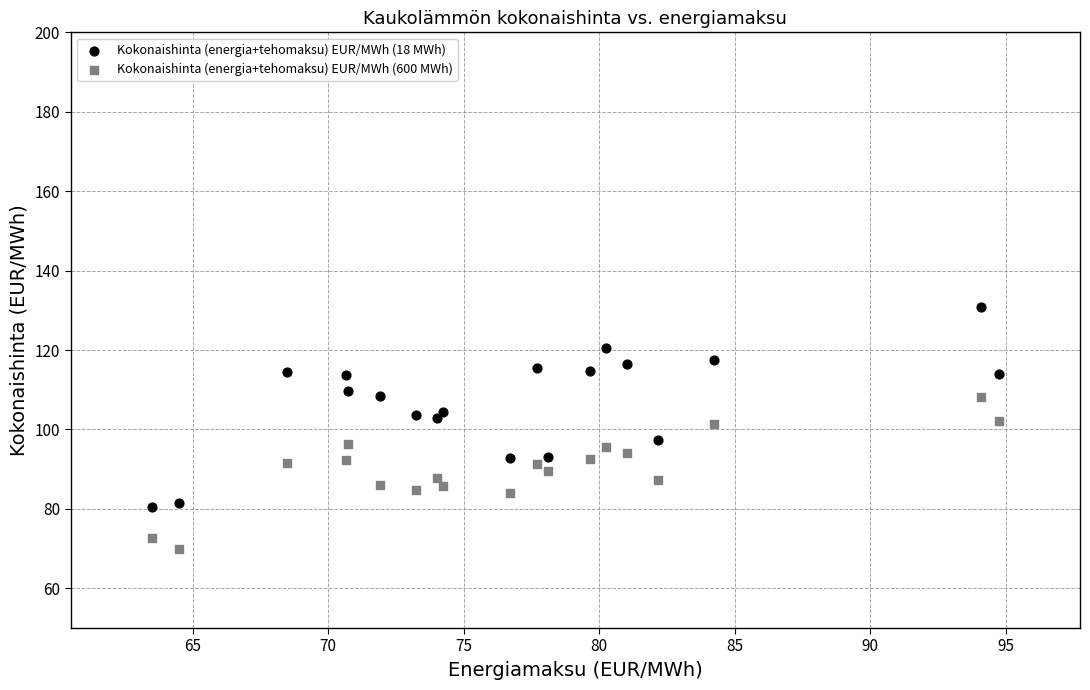

Which series reaches the maximum Y coordinate?

Kokonaishinta (energia+tehomaksu) EUR/MWh (18 MWh)